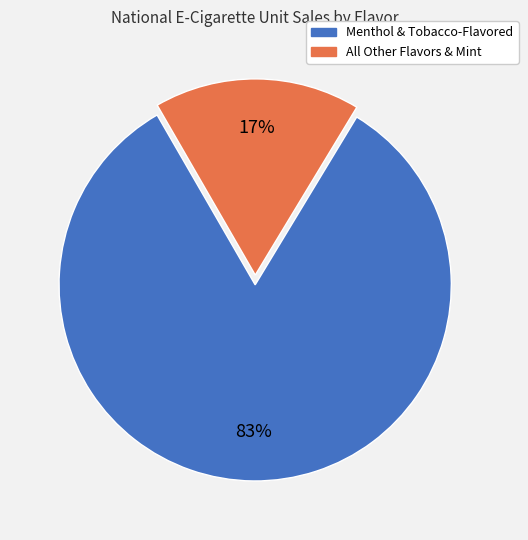

To the nearest percent, what portion does All Other Flavors & Mint represent?

17%